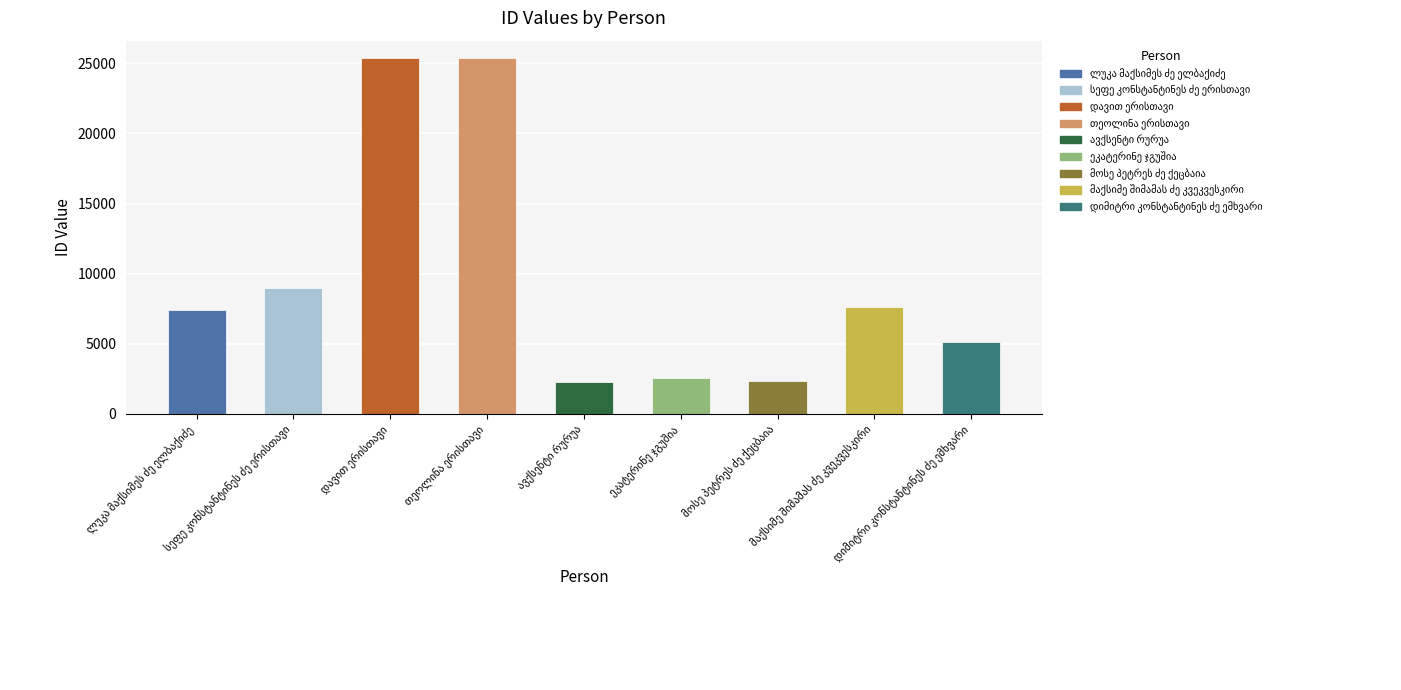

Rank the categories by value from lowest to highest.

ავქსენტი რურუა, მოსე პეტრეს ძე ქეცბაია, ეკატერინე ჯგუშია, დიმიტრი კონსტანტინეს ძე ემხვარი, ლუკა მაქსიმეს ძე ელბაქიძე, მაქსიმე შიმამას ძე კვეკვესკირი, სეფე კონსტანტინეს ძე ერისთავი, თეოლინა ერისთავი, დავით ერისთავი